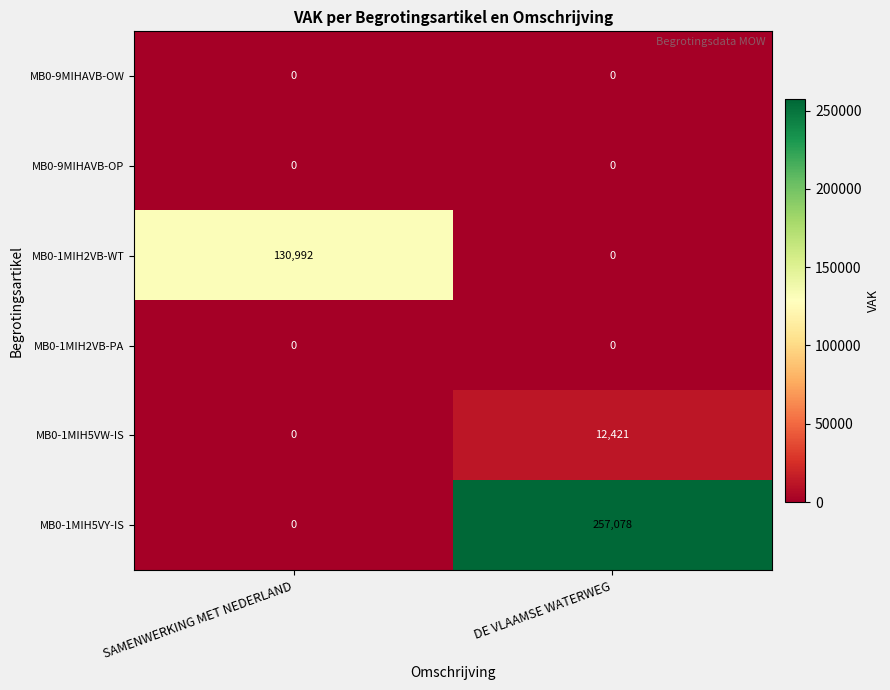

Rank the categories by MB0-1MIH2VB-WT value from highest to lowest.

SAMENWERKING MET NEDERLAND, DE VLAAMSE WATERWEG